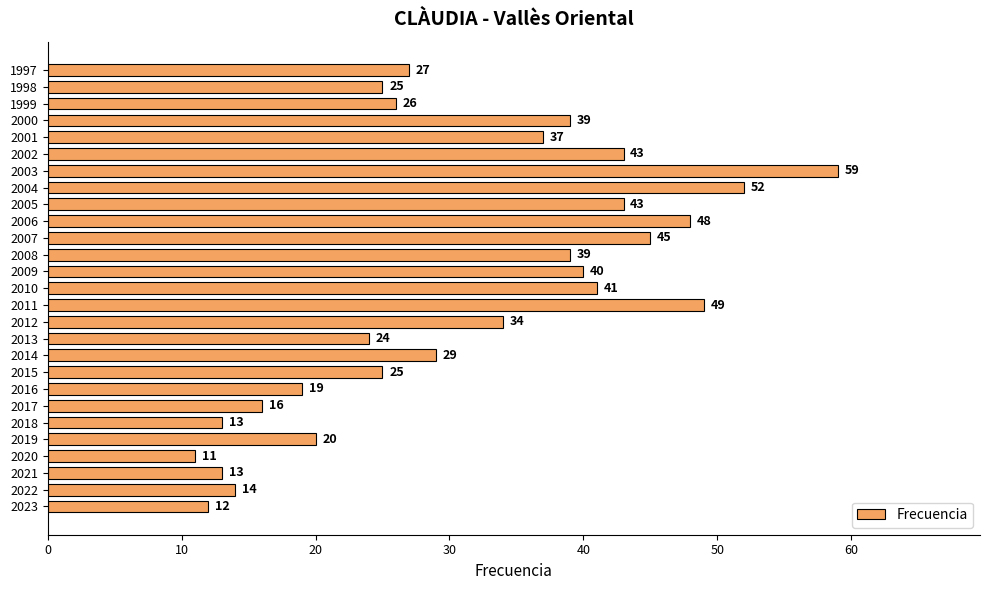

What is the difference between the maximum and minimum values?

48